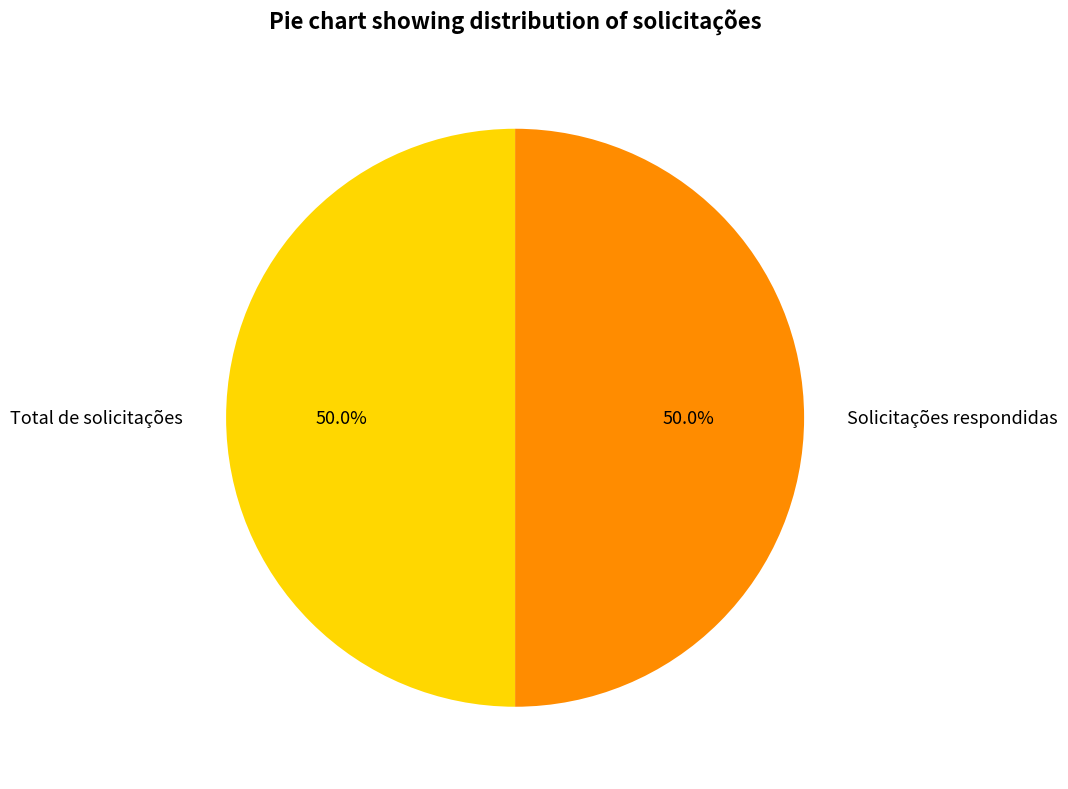

What is the ratio of the value at Total de solicitações to the value at Solicitações respondidas?

1.0